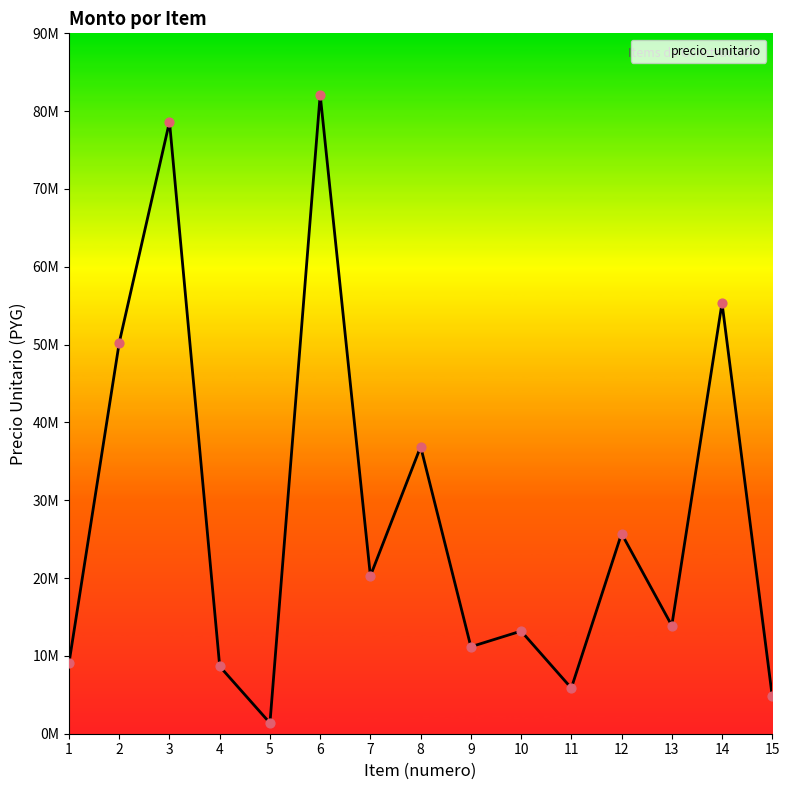

What is the ratio of the value at 1 to the value at 4?

1.1